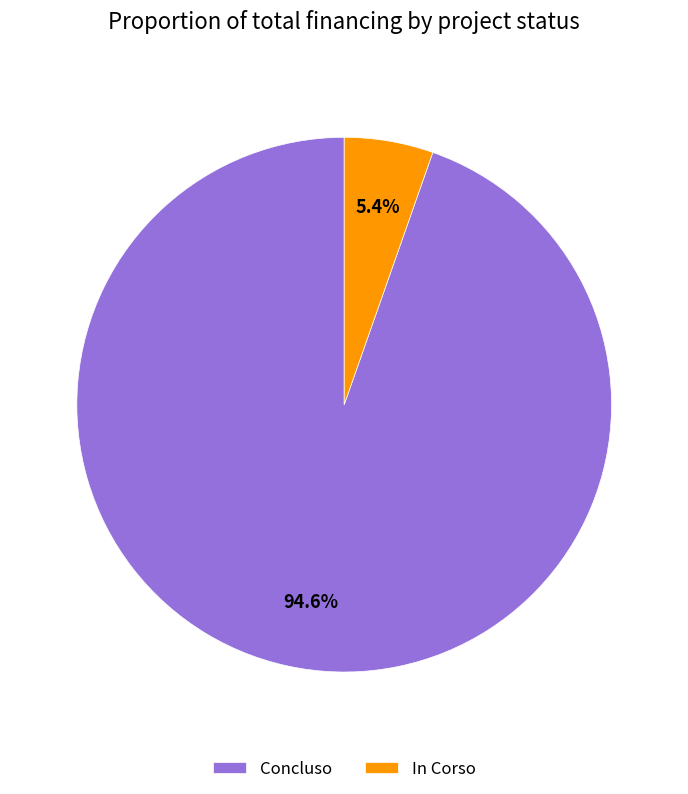

What is the total percentage of Concluso and In Corso?

100.0%